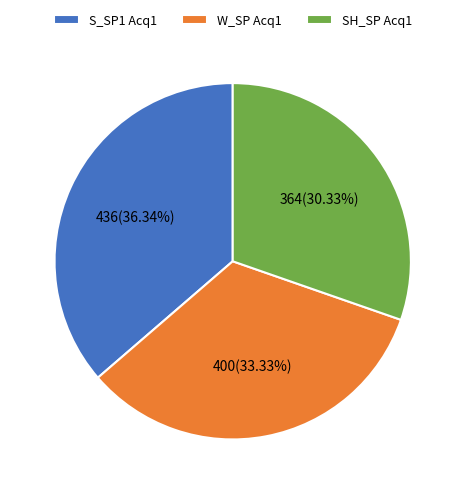

Which category has the smallest portion of the pie?

SH_SP Acq1